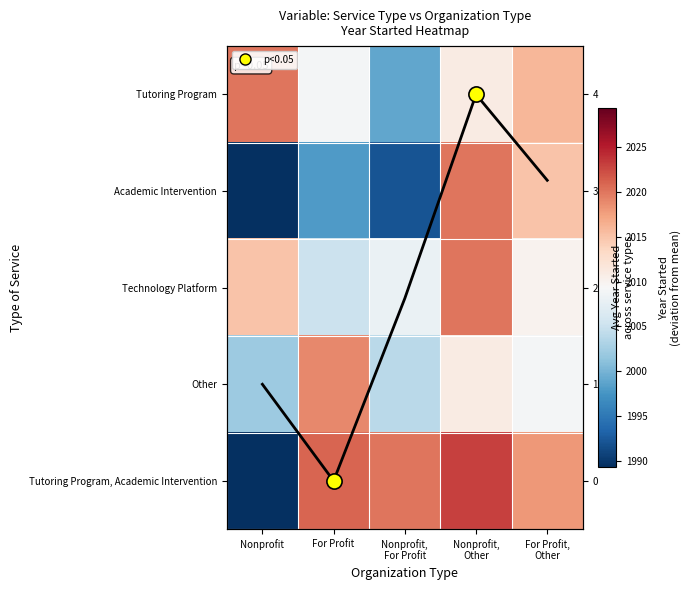

Count the number of categories in the chart.

5